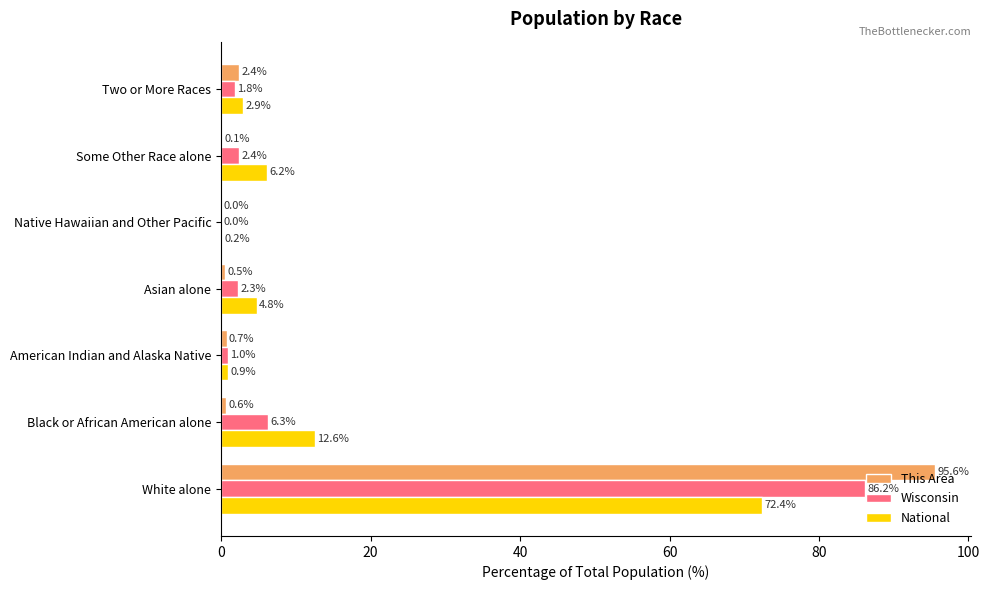

What is the sum of all Wisconsin values?

100.0